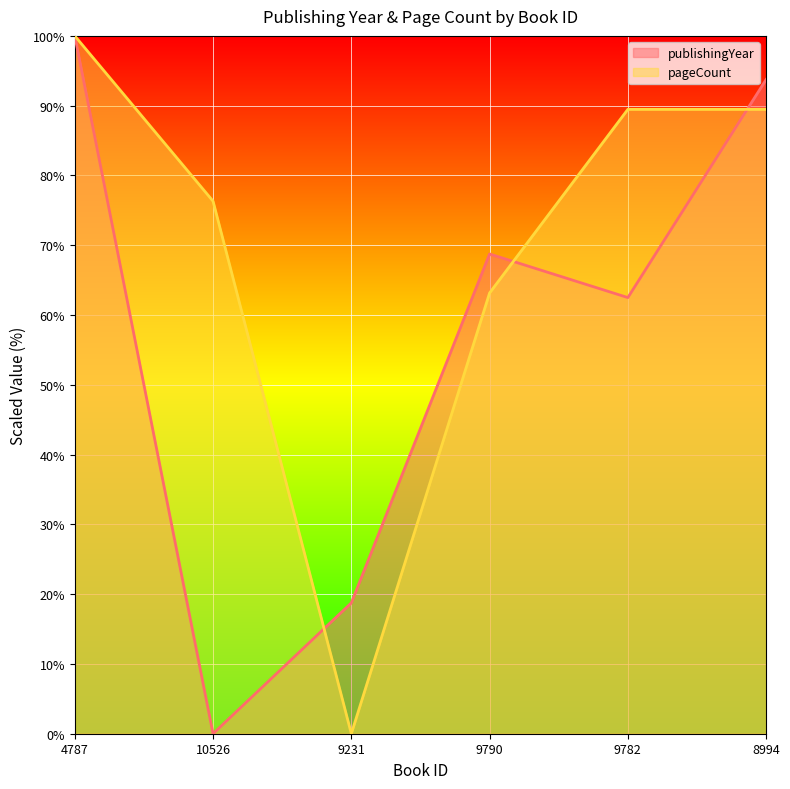

What is the sum of the pageCount values at 8994 and 9790?

152.6